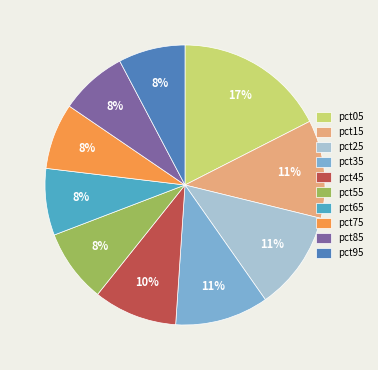

Between pct45 and pct75, which is larger?

pct45